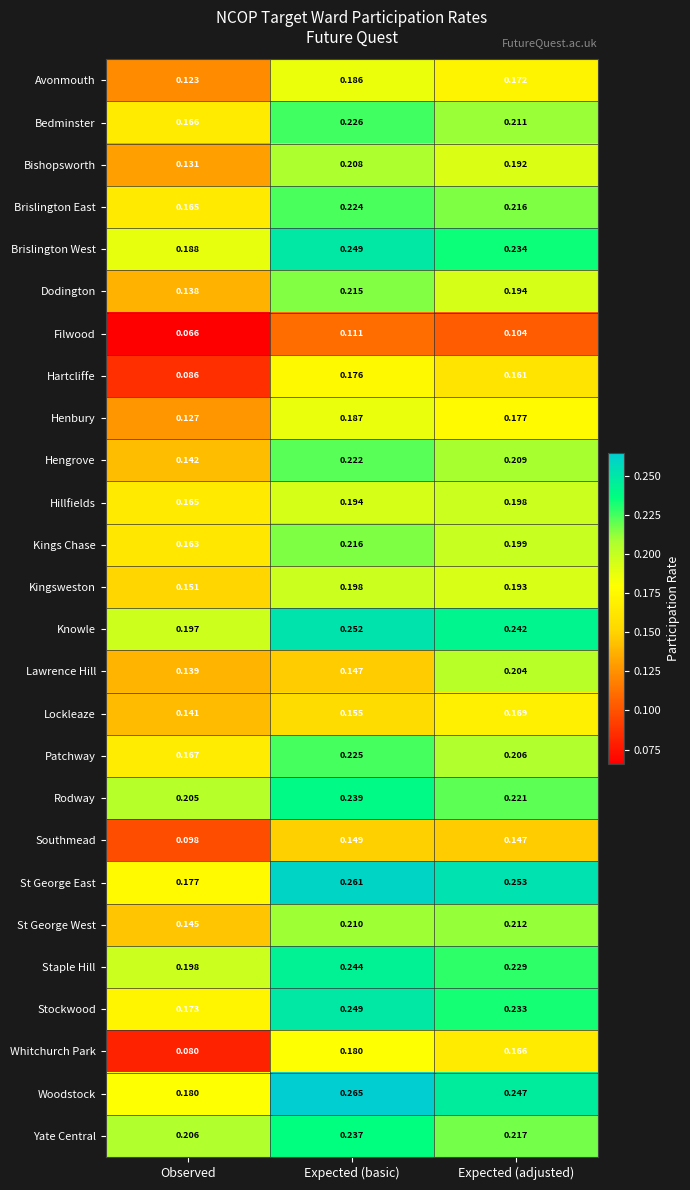

How many data points does each series have?

3